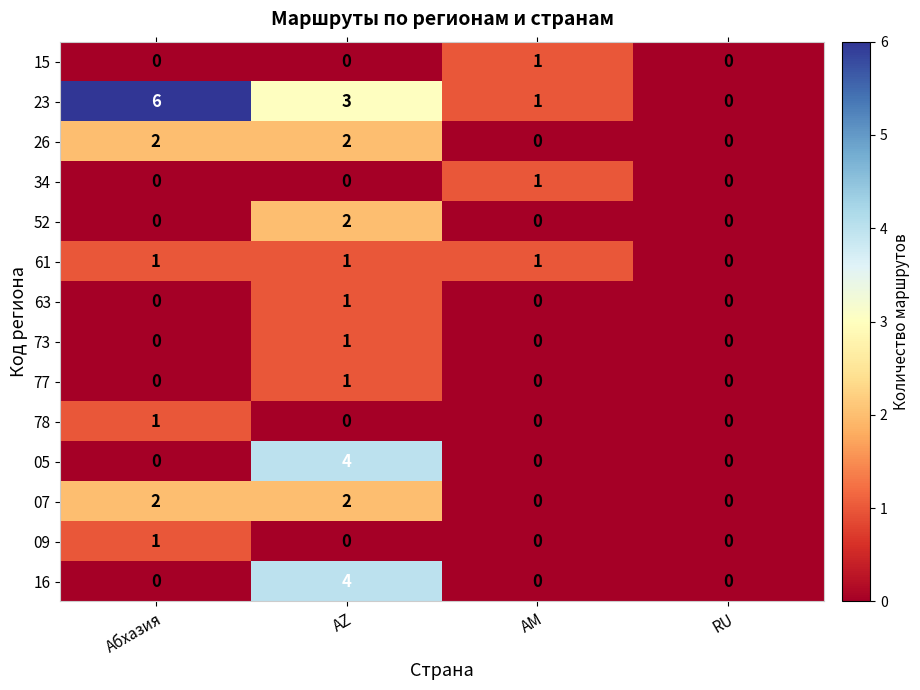

Count the number of data series in this chart.

14